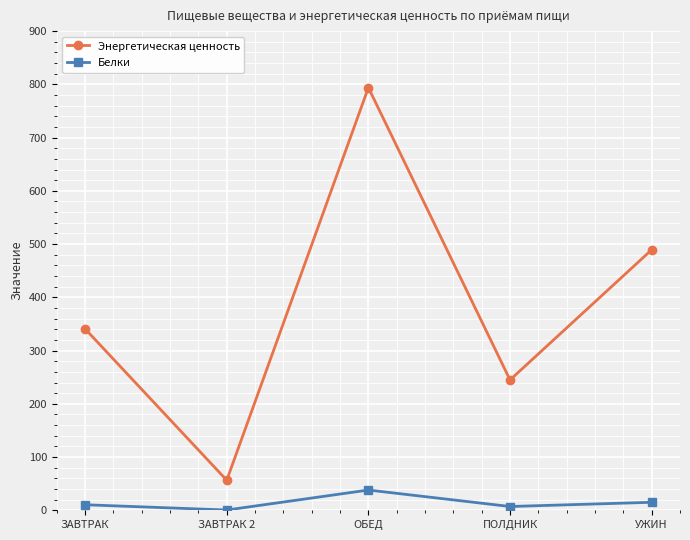

True or false: Энергетическая ценность has a value of 489.3 at УЖИН.

True